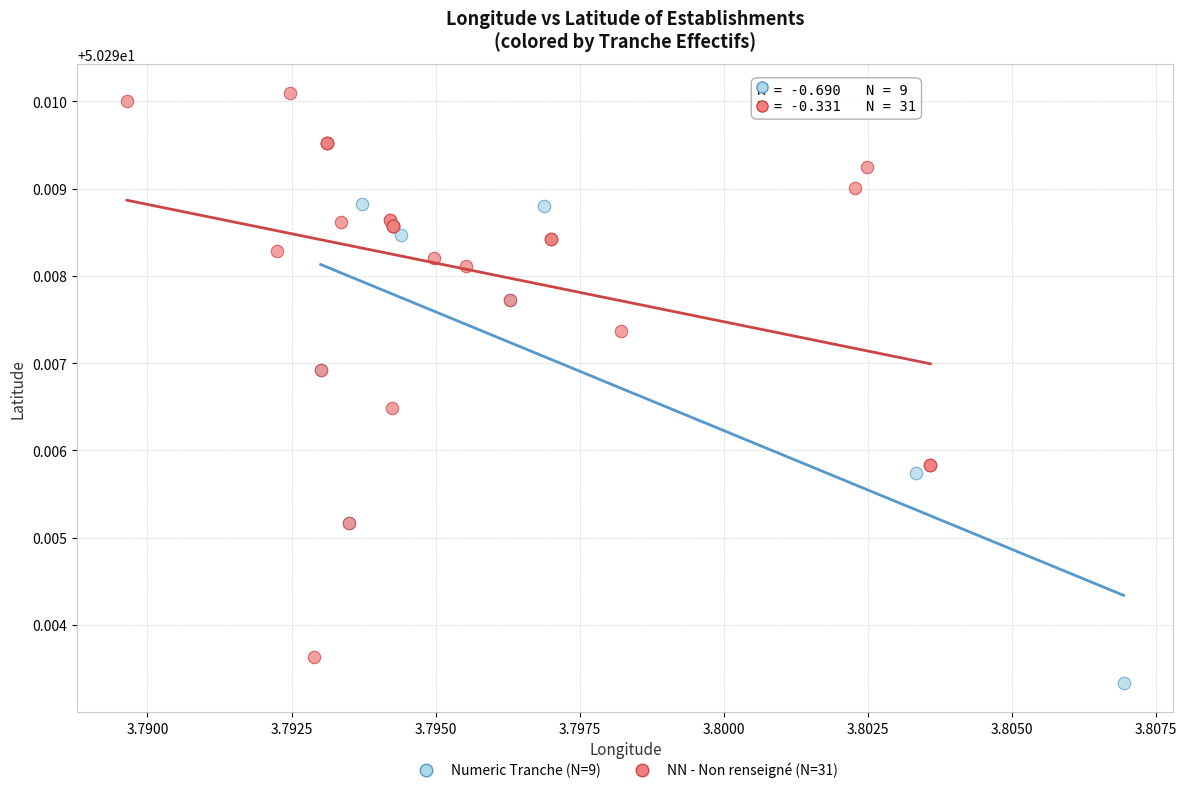

Which series contains the highest Y value?

NN - Non renseigné (N=31)